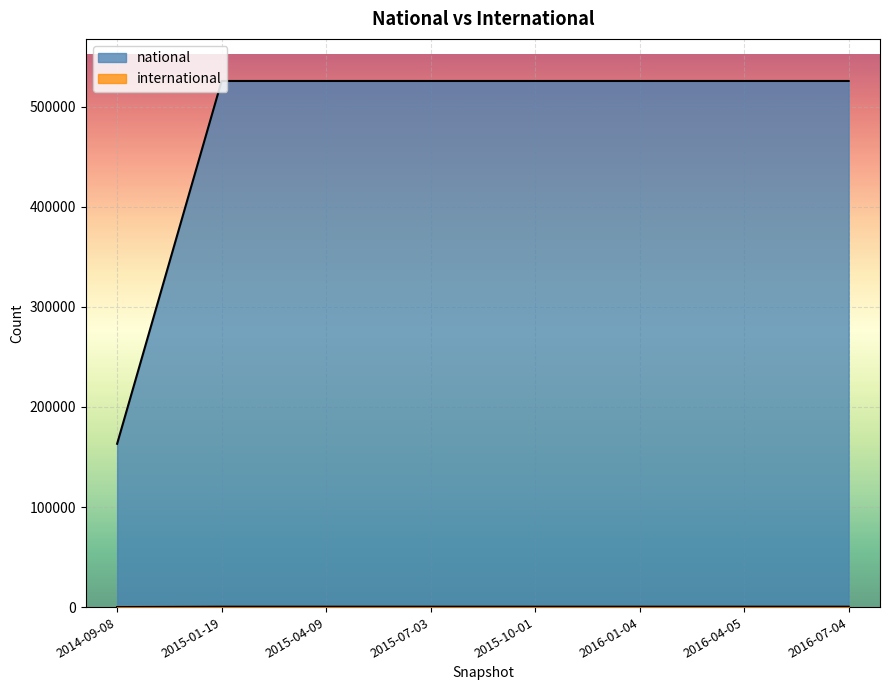

What is the difference between the second highest and minimum values in the national series?

362488